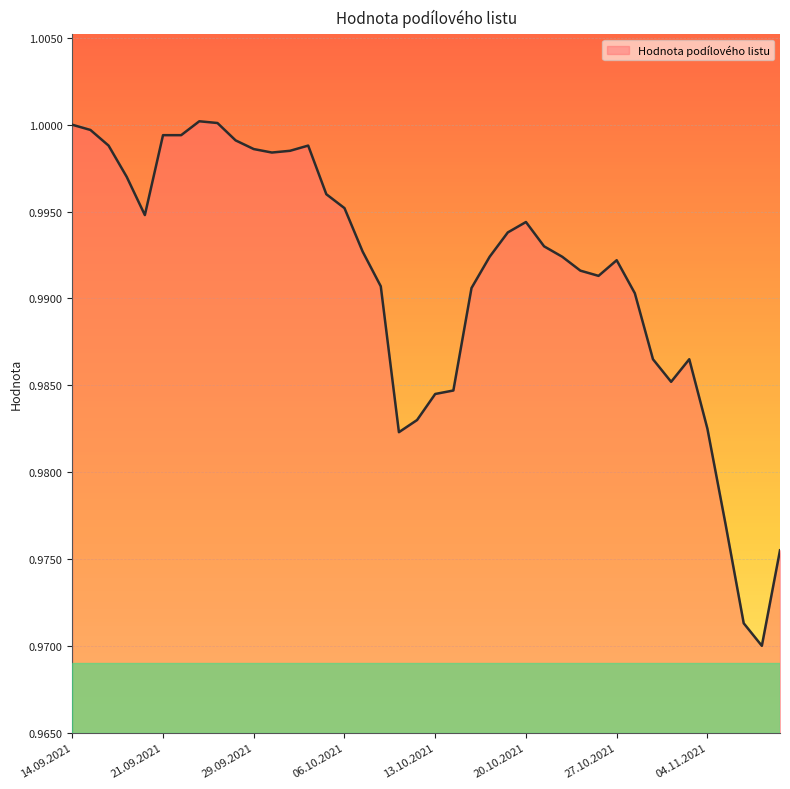

What is the label of the 22nd point from the left?

14.10.2021